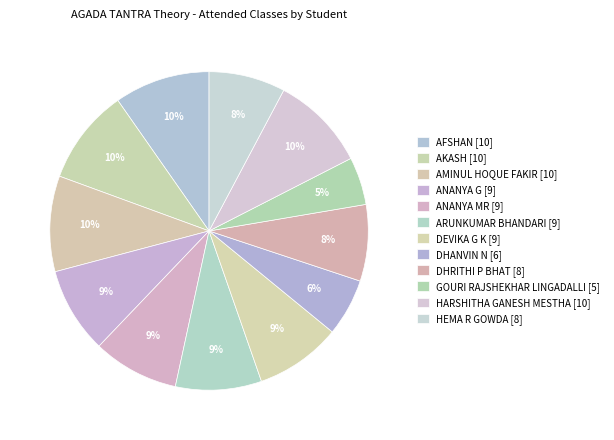

How many slices are in this pie chart?

12